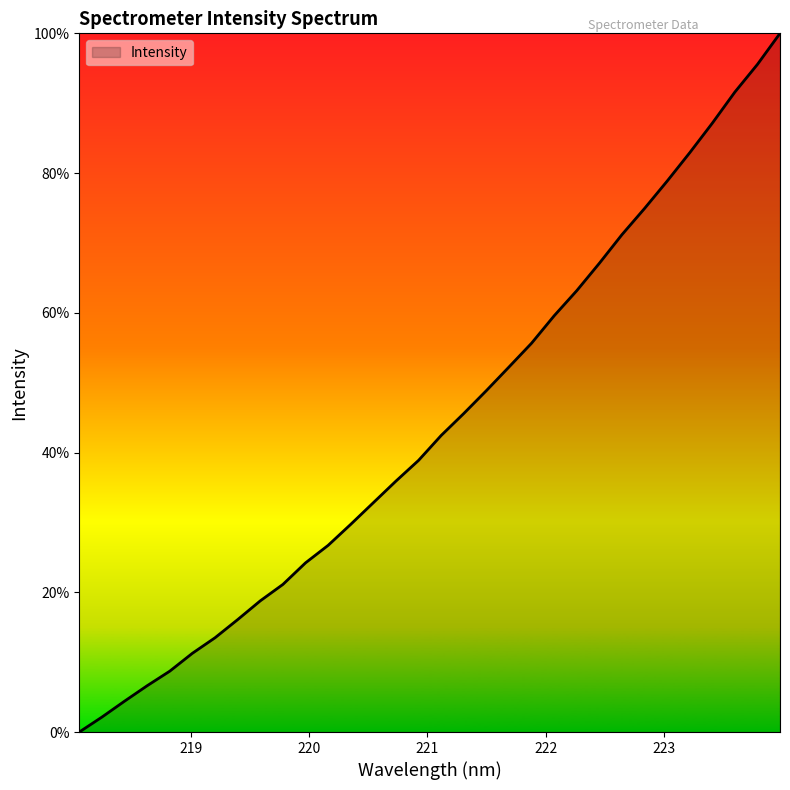

How many lines are shown in the chart?

1